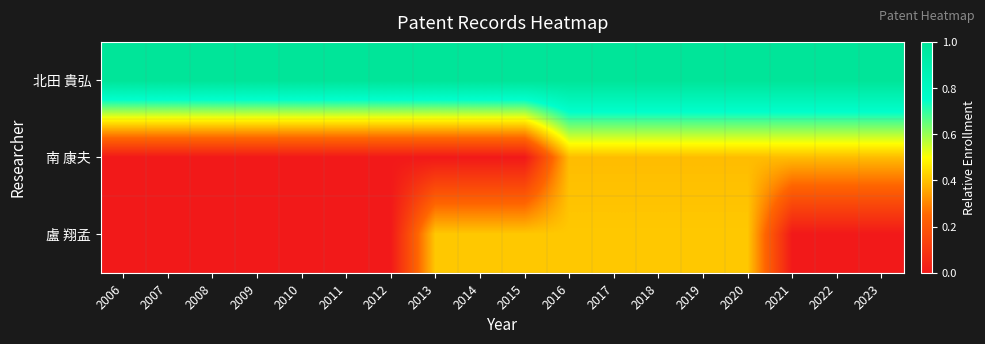

Reading right to left, extract all data points from this chart.

北田 貴弘: 2023=1.0	2022=1.0	2021=1.0	2020=1.0	2019=1.0	2018=1.0	2017=1.0	2016=1.0	2015=1.0	2014=1.0	2013=1.0	2012=1.0	2011=1.0	2010=1.0	2009=1.0	2008=1.0	2007=1.0	2006=1.0
南 康夫: 2023=0.4	2022=0.4	2021=0.4	2020=0.4	2019=0.4	2018=0.4	2017=0.4	2016=0.4	2015=0.0	2014=0.0	2013=0.0	2012=0.0	2011=0.0	2010=0.0	2009=0.0	2008=0.0	2007=0.0	2006=0.0
盧 翔孟: 2023=0.0	2022=0.0	2021=0.0	2020=0.4	2019=0.4	2018=0.4	2017=0.4	2016=0.4	2015=0.4	2014=0.4	2013=0.4	2012=0.0	2011=0.0	2010=0.0	2009=0.0	2008=0.0	2007=0.0	2006=0.0